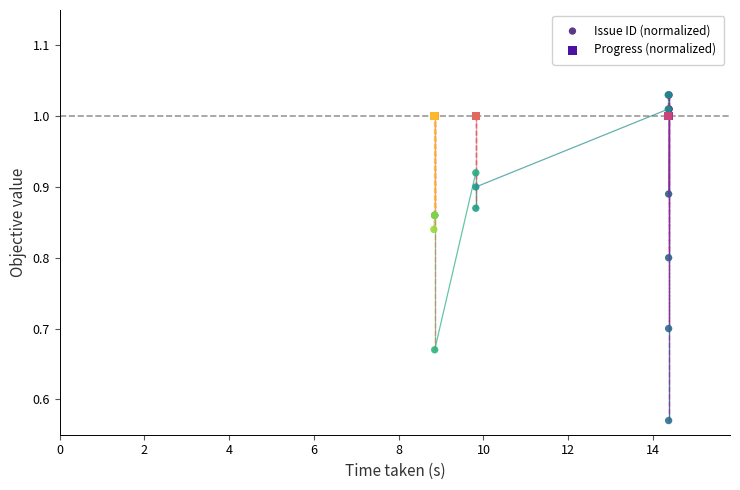

Which series contains the lowest Y value?

Issue ID (normalized)